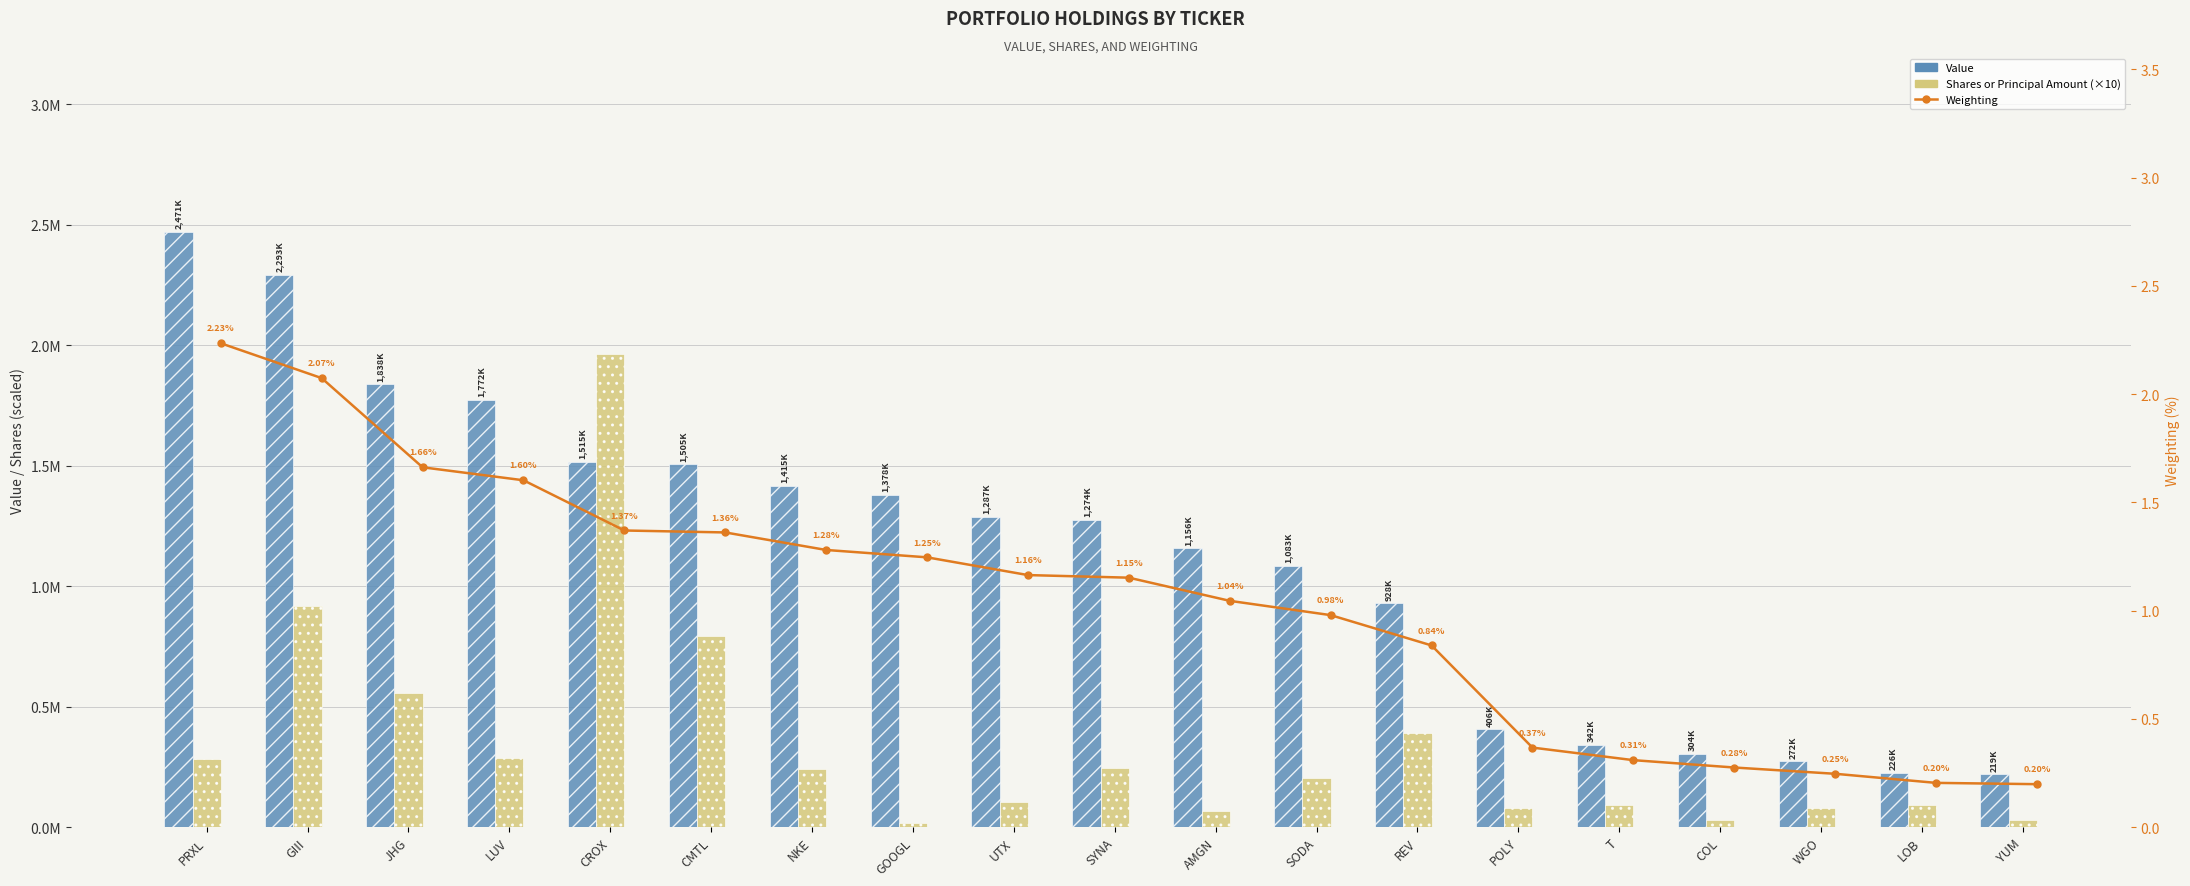

What is the difference between the second highest and minimum values in the Shares or Principal Amount (×10) series?

904330.0